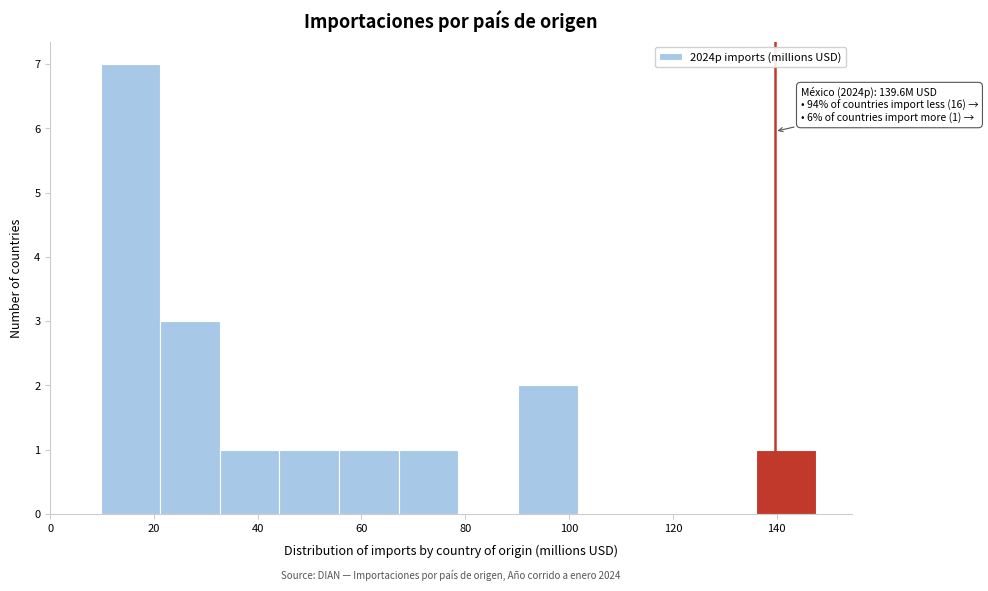

Over which range of the x-axis is the bar tallest?

10 to 22